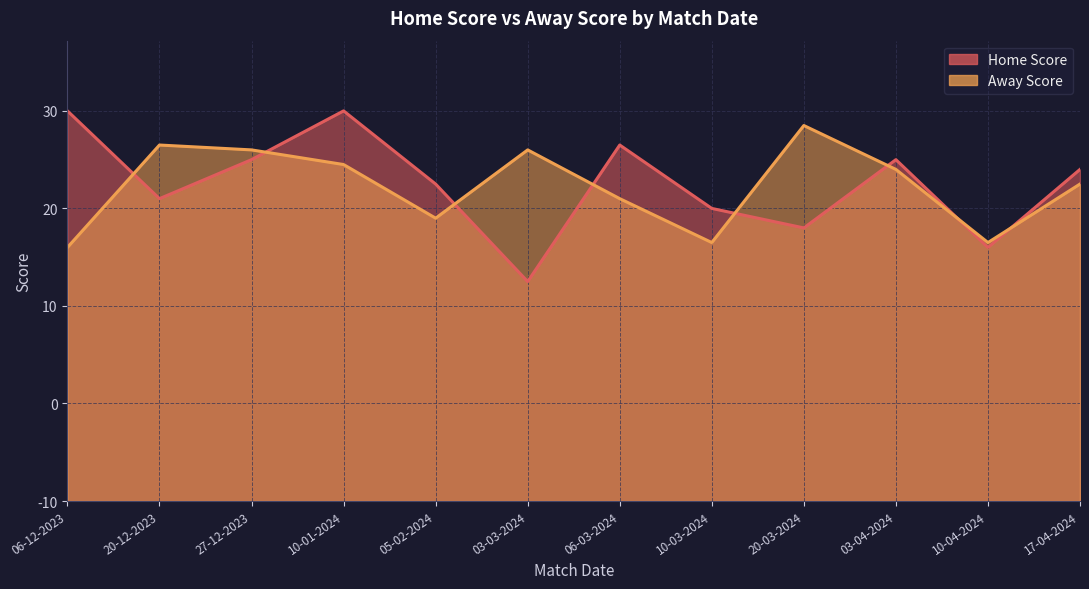

List the series in order of their overall mean, lowest first.

Away Score, Home Score